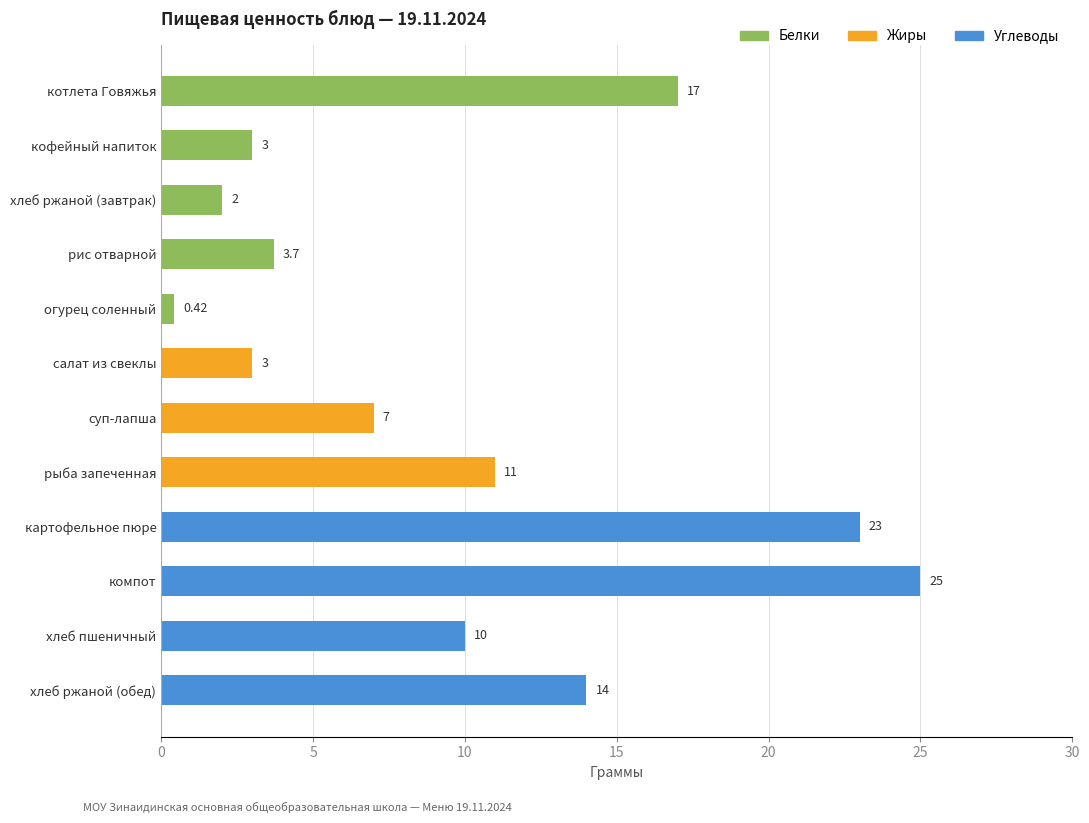

Count the number of data series in this chart.

1